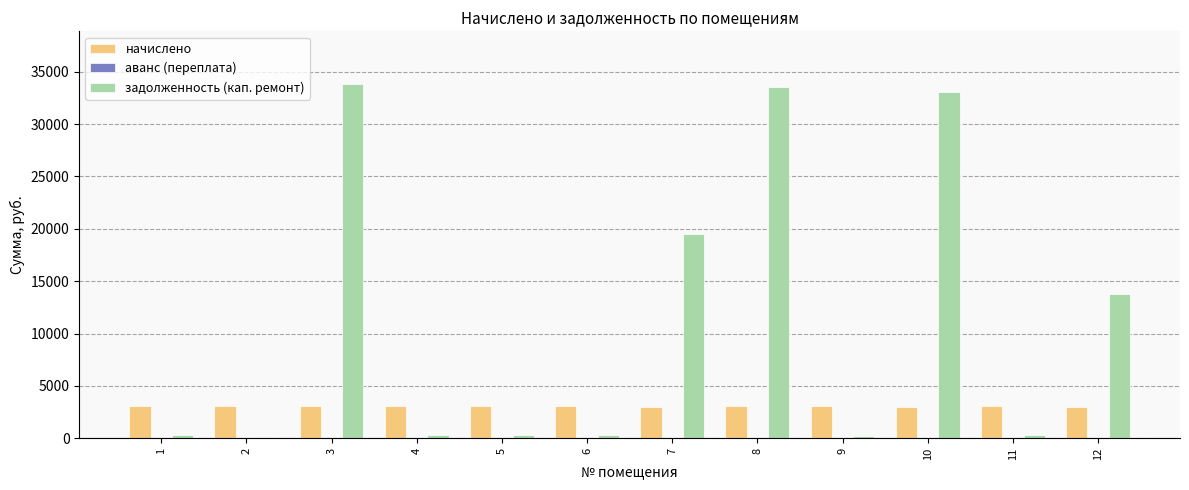

Which series changed the most between 7 and 12?

задолженность (кап. ремонт)